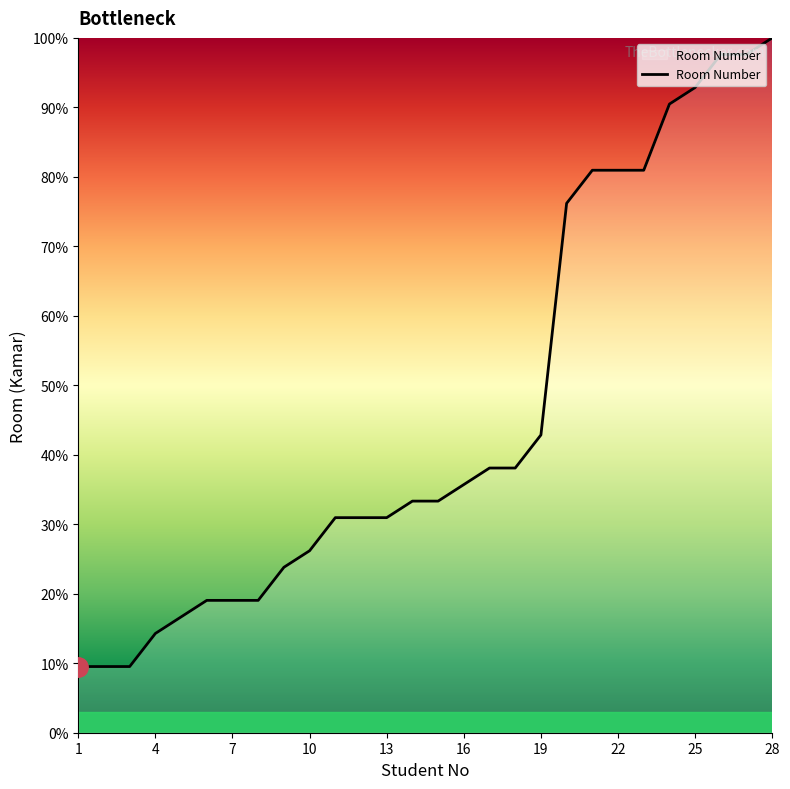

How many lines are shown in the chart?

1